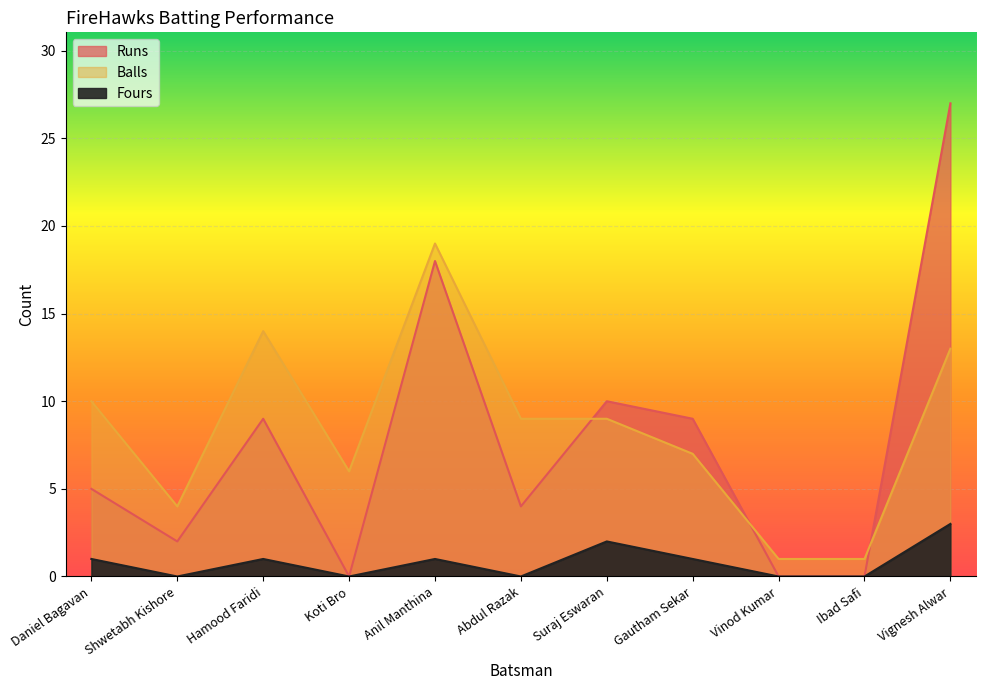

Which series has the largest total across all categories?

Balls